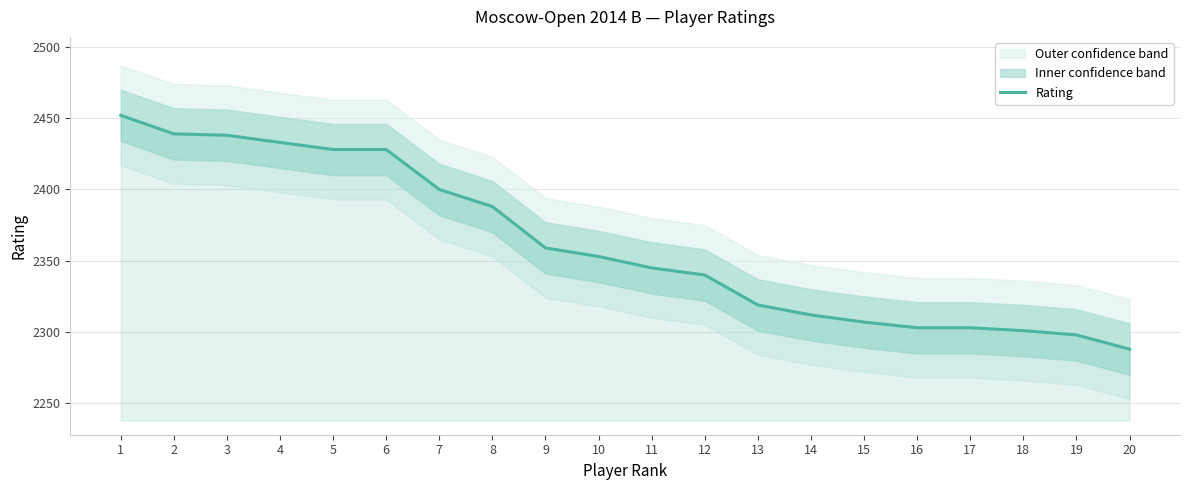

Which category has the lowest value across all series?

20